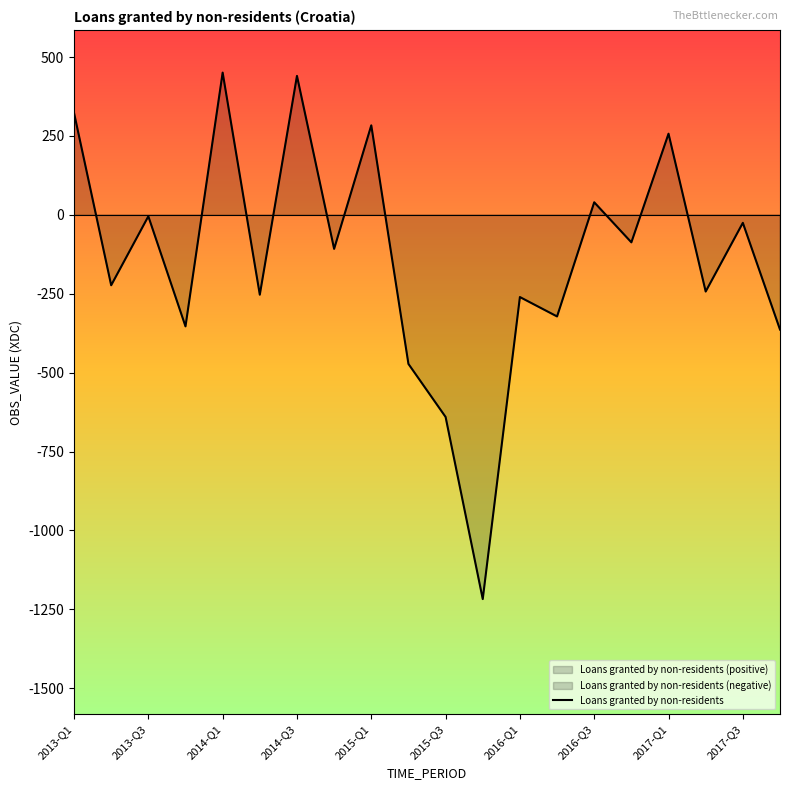

What is the smallest value displayed?

-1217.4